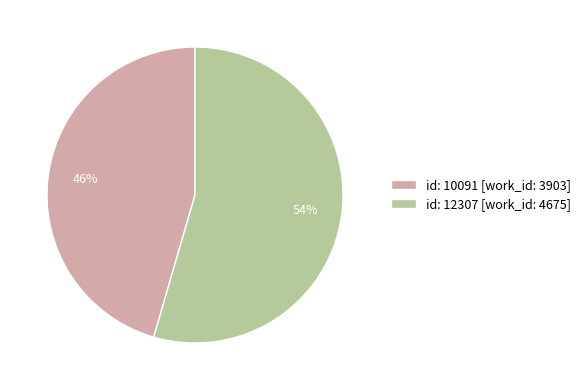

To the nearest percent, what percentage of the pie is id: 12307 [work_id: 4675]?

54%